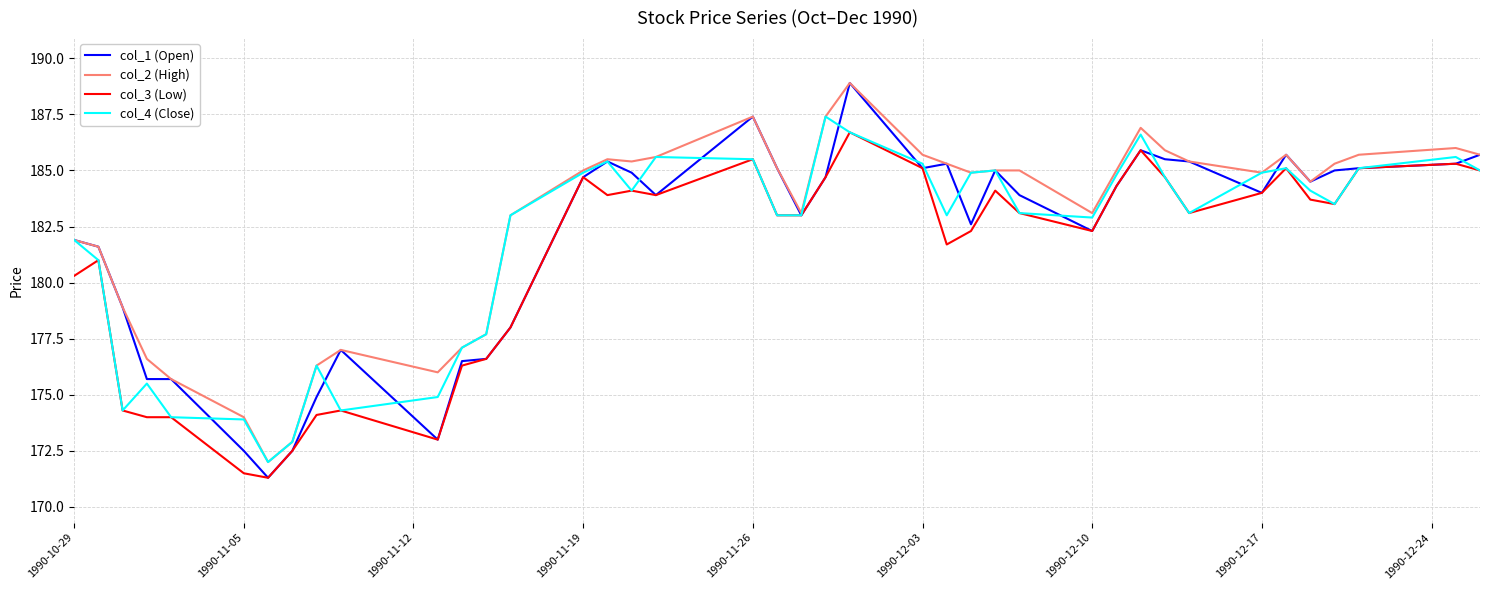

What is the maximum value shown in the chart?

188.9